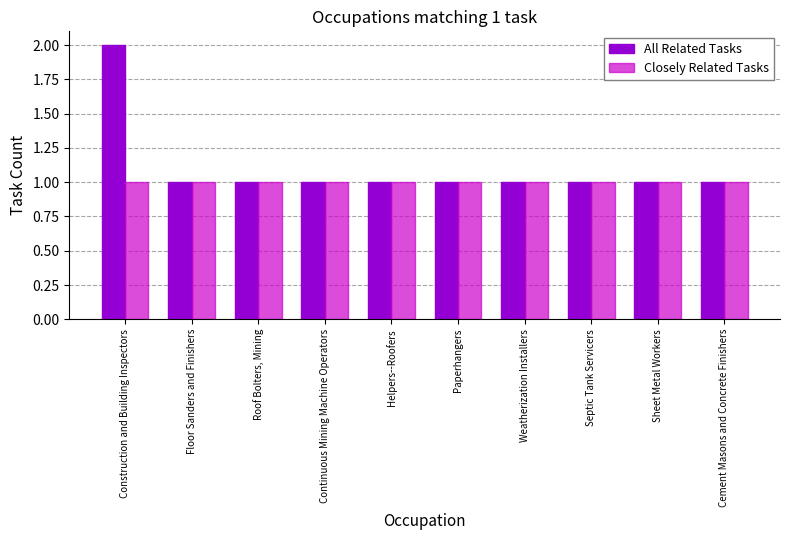

Rank the series by their maximum value, from lowest to highest.

Closely Related Tasks, All Related Tasks